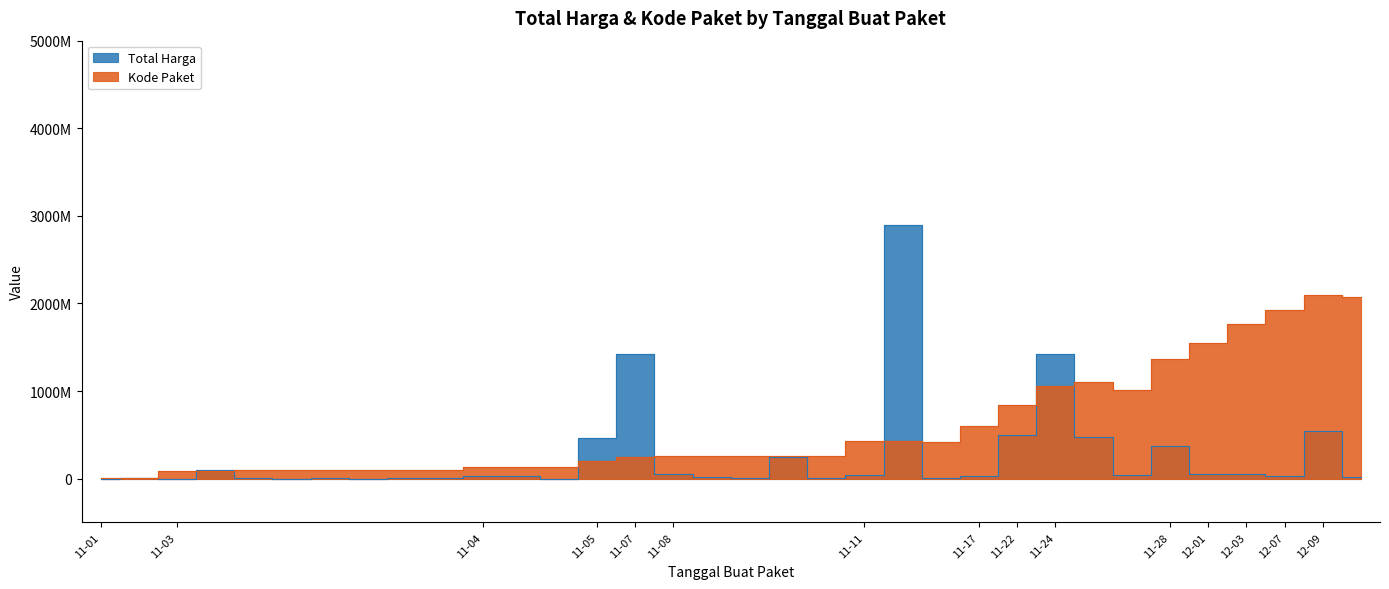

At how many categories does at least one series exceed 587740889?

13